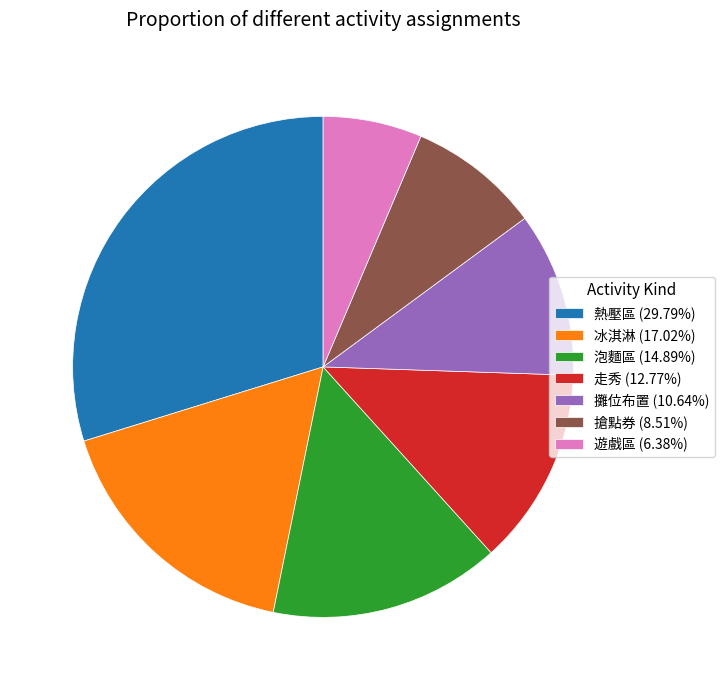

Count the number of slices in the pie.

7